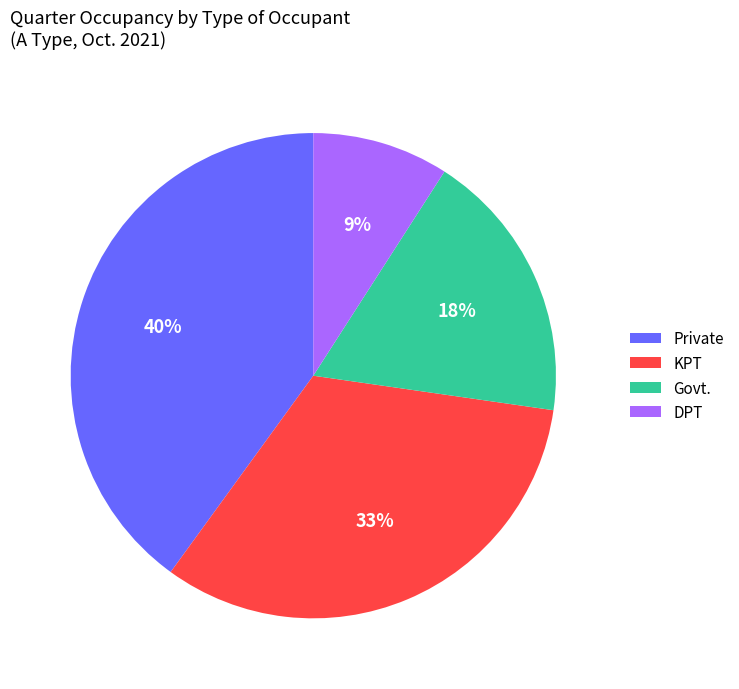

Does DPT represent more than half of the total?

No